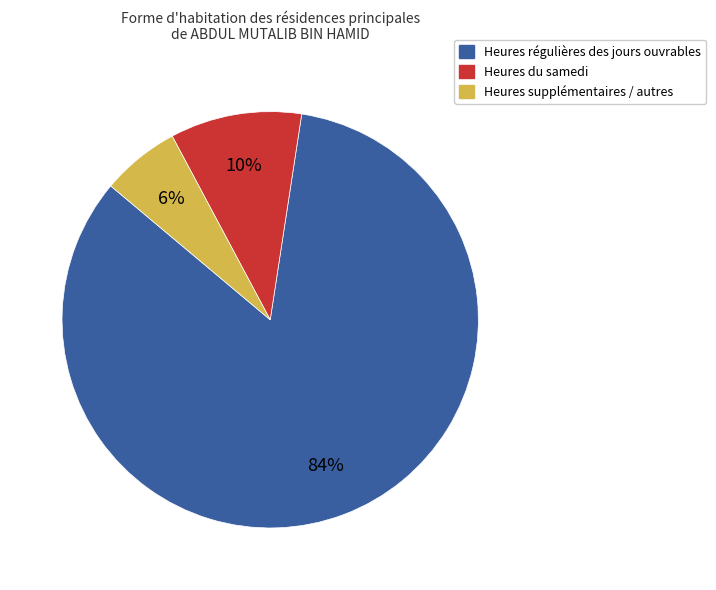

Is there a majority slice in this chart?

Yes